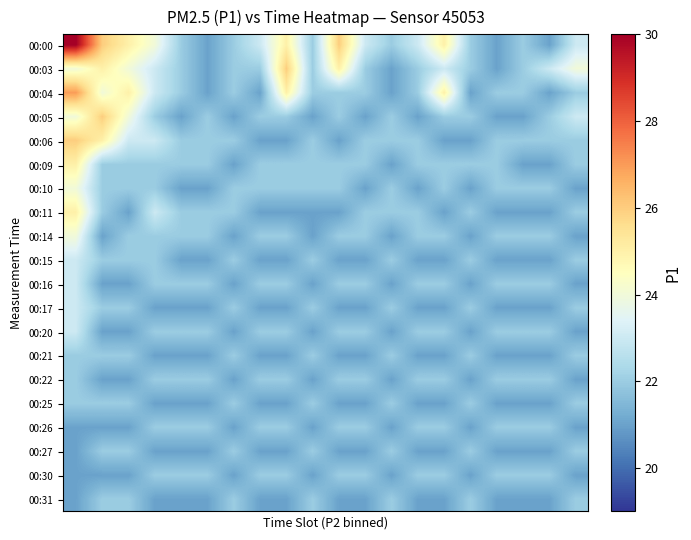

At how many categories does at least one series exceed 24?

6